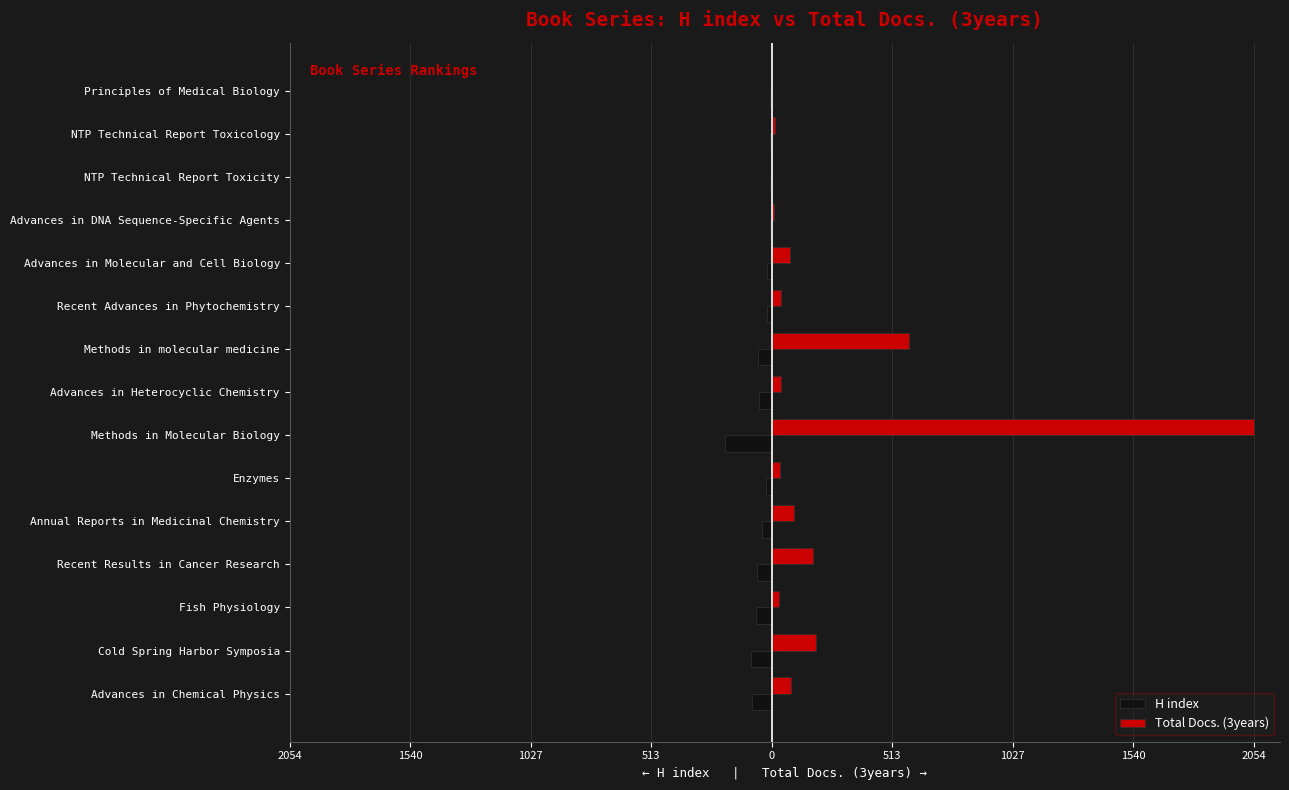

What are all the series names shown in the legend?

H index, Total Docs. (3years)